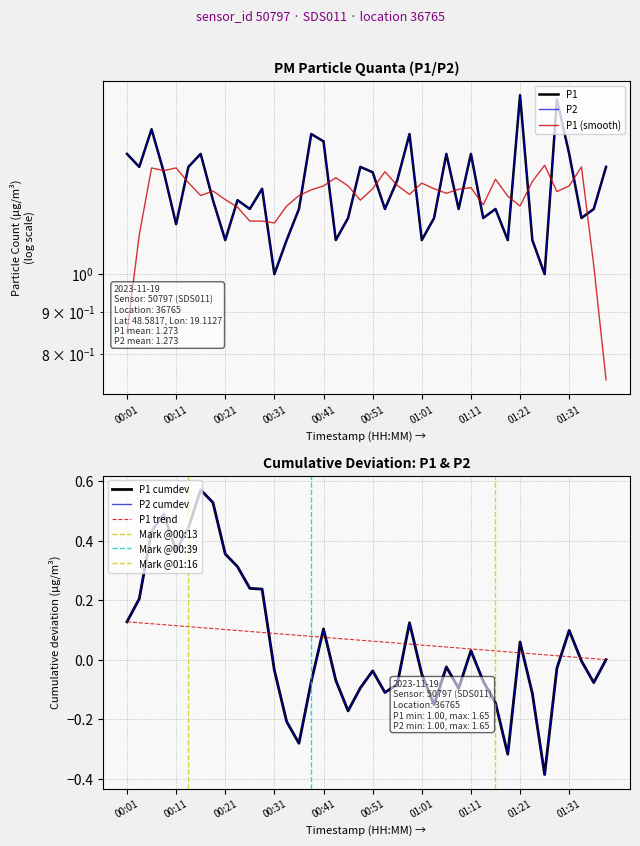

At which category does P1 reach its first local valley?

00:03